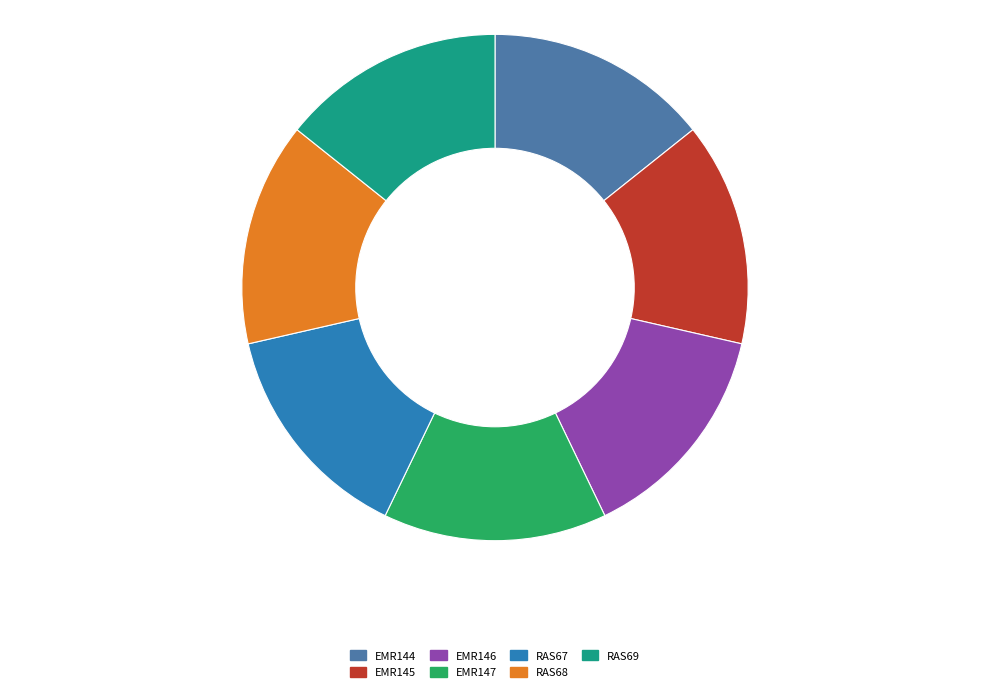

The EMR144 slice represents 24% of the pie. True or false?

False